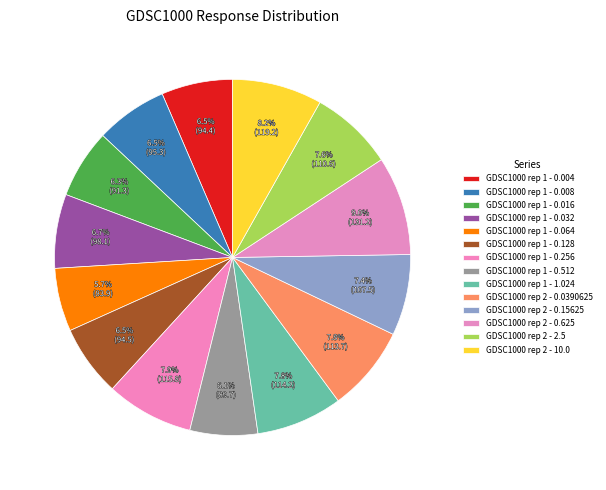

What percentage is the GDSC1000 rep 1 - 0.256 slice, to the nearest percent?

8%